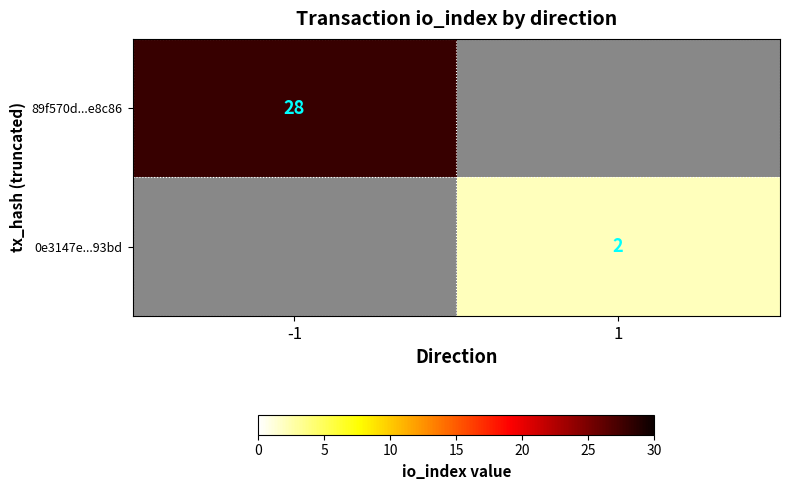

Is it true that 0e3147e...93bd equals 3 at 1?

False